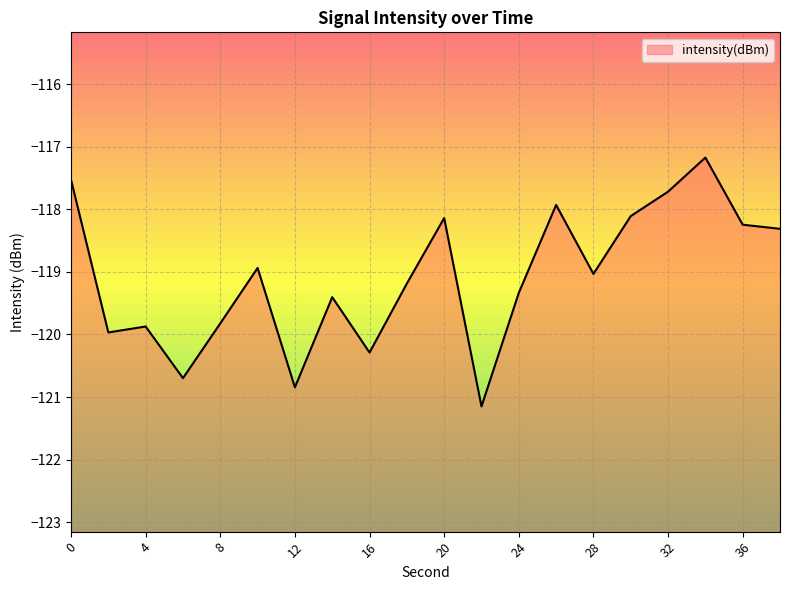

What is the sum of all values?

-2381.7